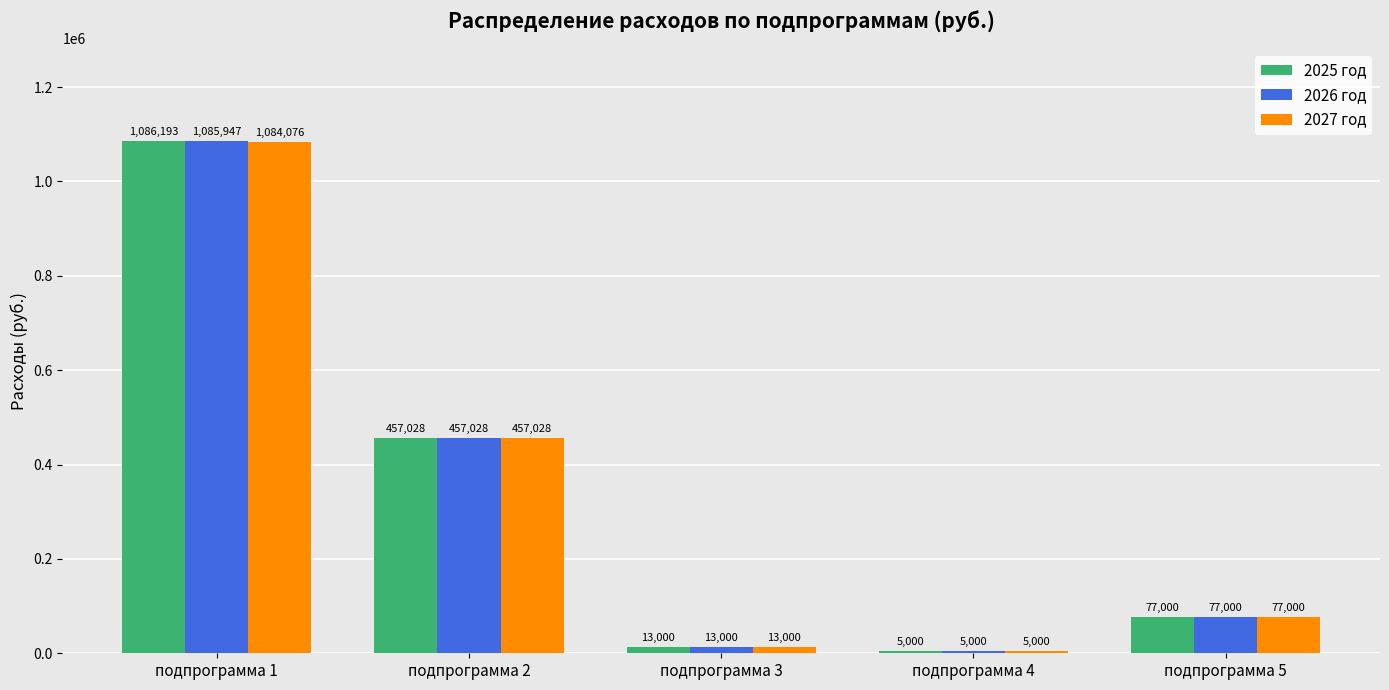

Rank the categories by 2026 год value from lowest to highest.

подпрограмма 4, подпрограмма 3, подпрограмма 5, подпрограмма 2, подпрограмма 1